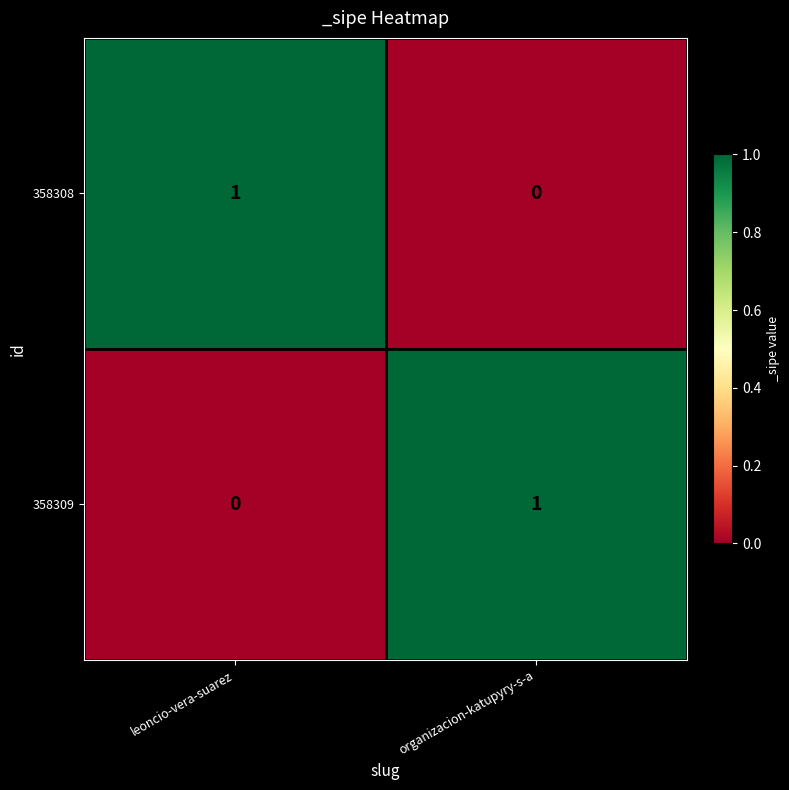

Is it true that 358308 equals 0 at organizacion-katupyry-s-a?

True